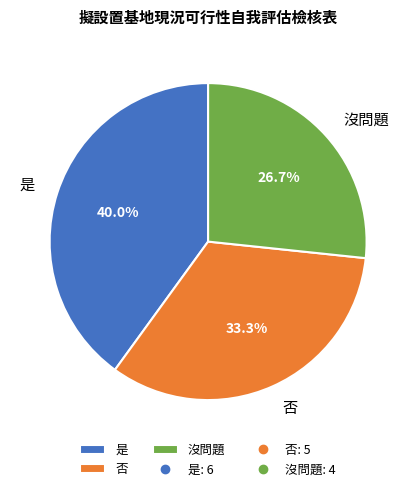

Count the number of slices in the pie.

3